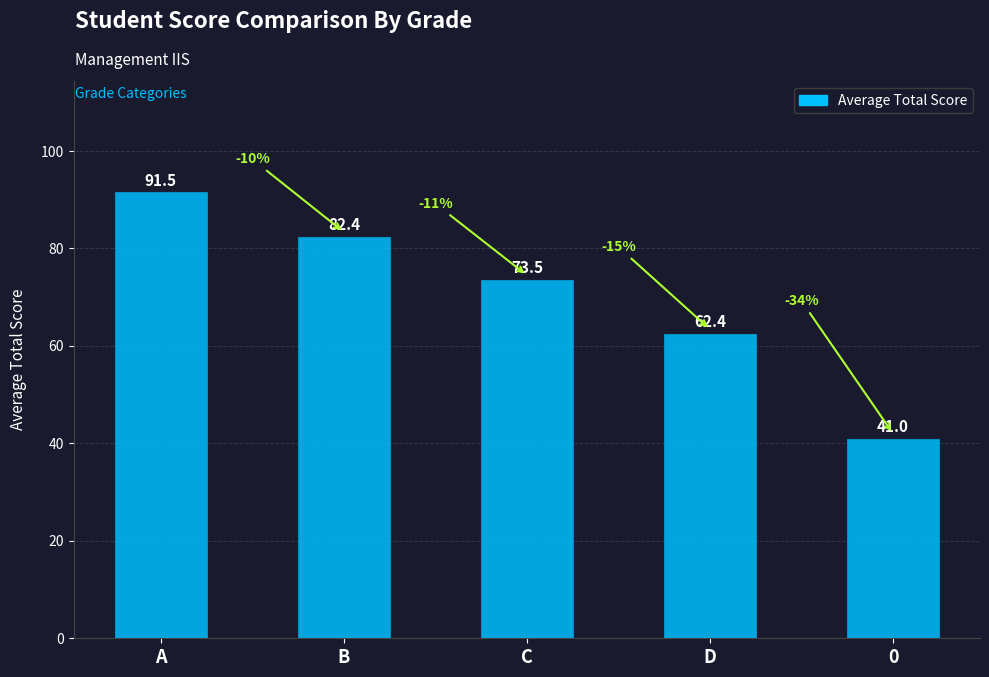

What is the sum of all values?

350.8